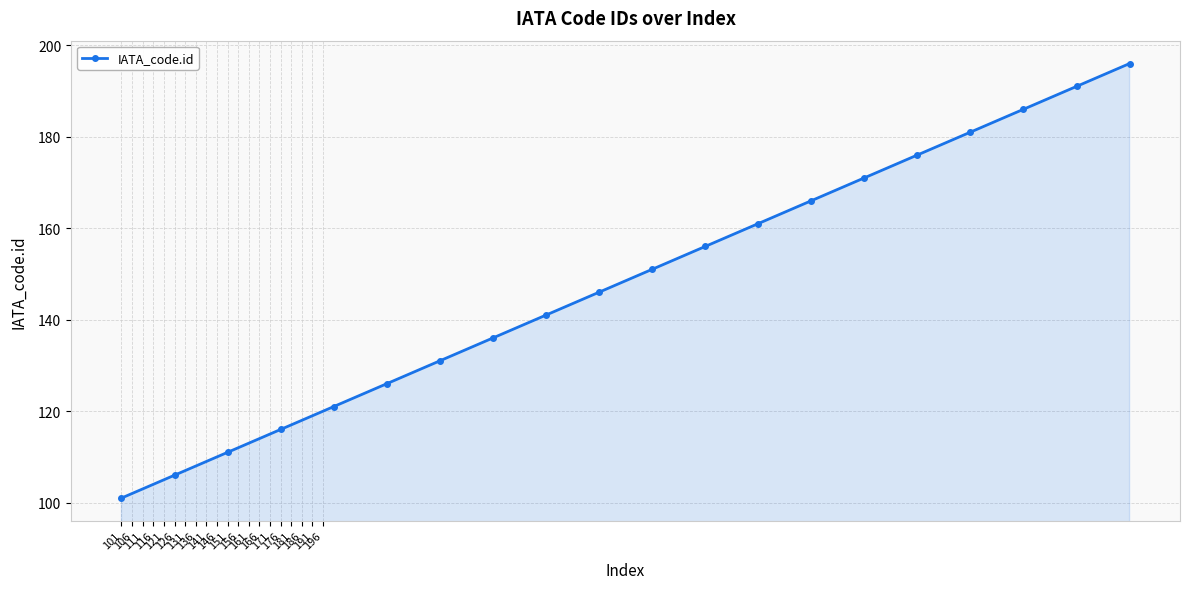

Does the chart have visible grid lines?

Yes